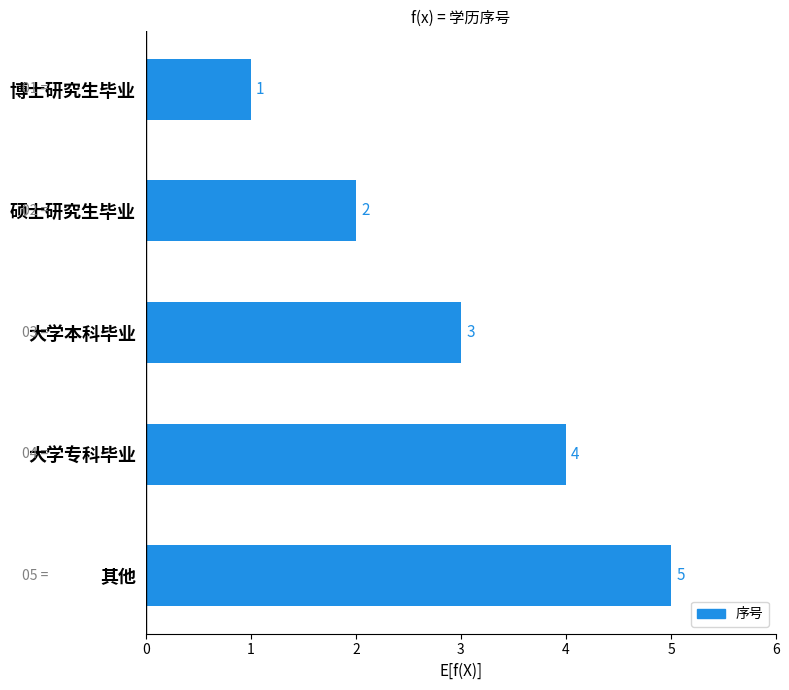

Which label corresponds to the largest value in the chart?

其他